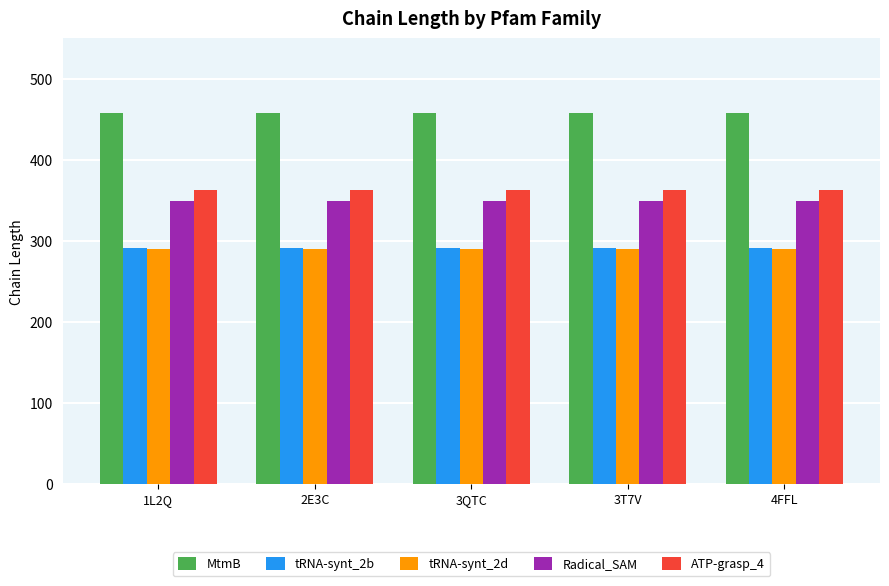

What is the spread (max minus min) of values at 3T7V?

168